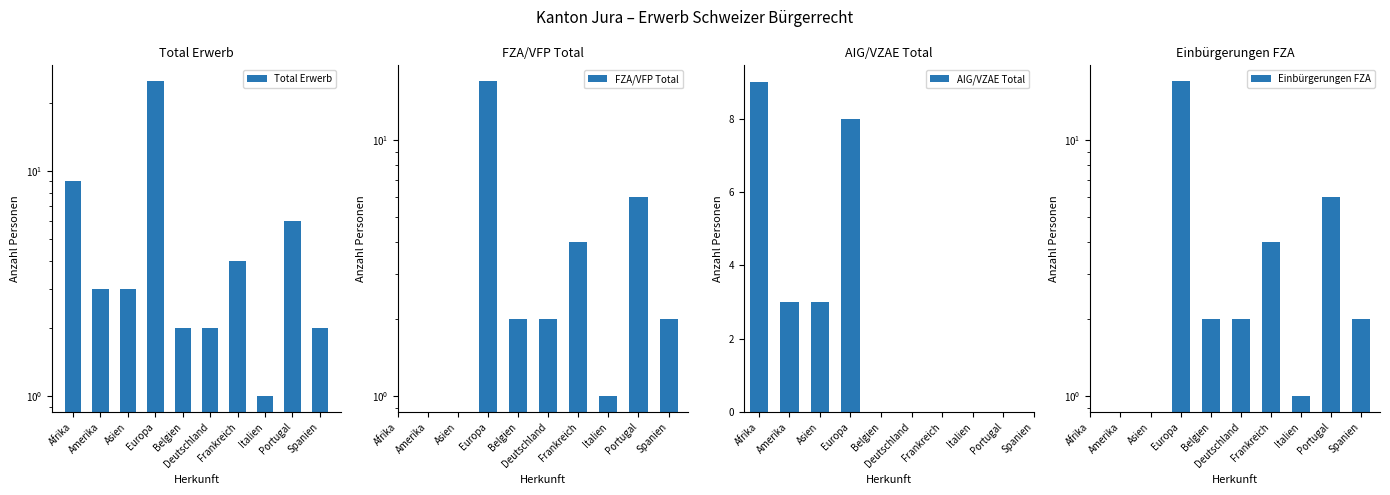

Where is AIG/VZAE Total nearest to the value 6?

Europa